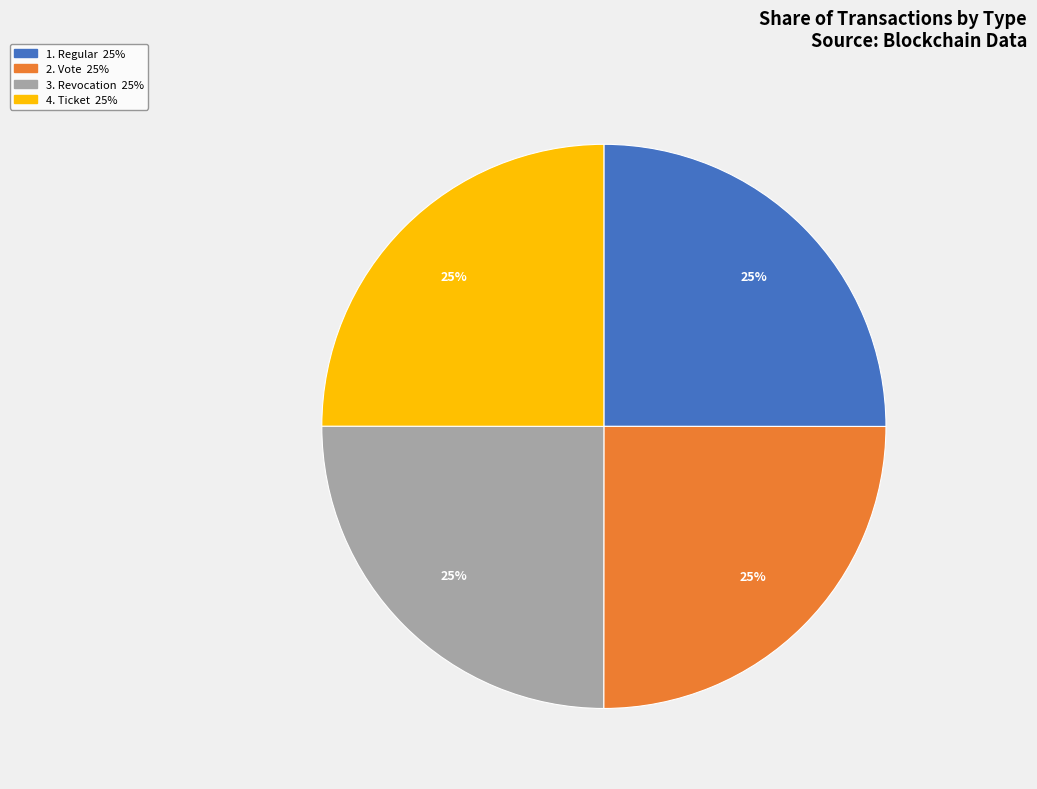

Does any single category account for the majority?

No